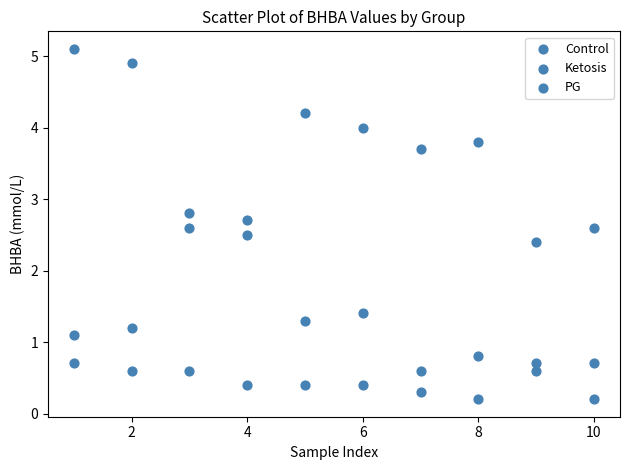

How many points are shown in the scatter plot?

30